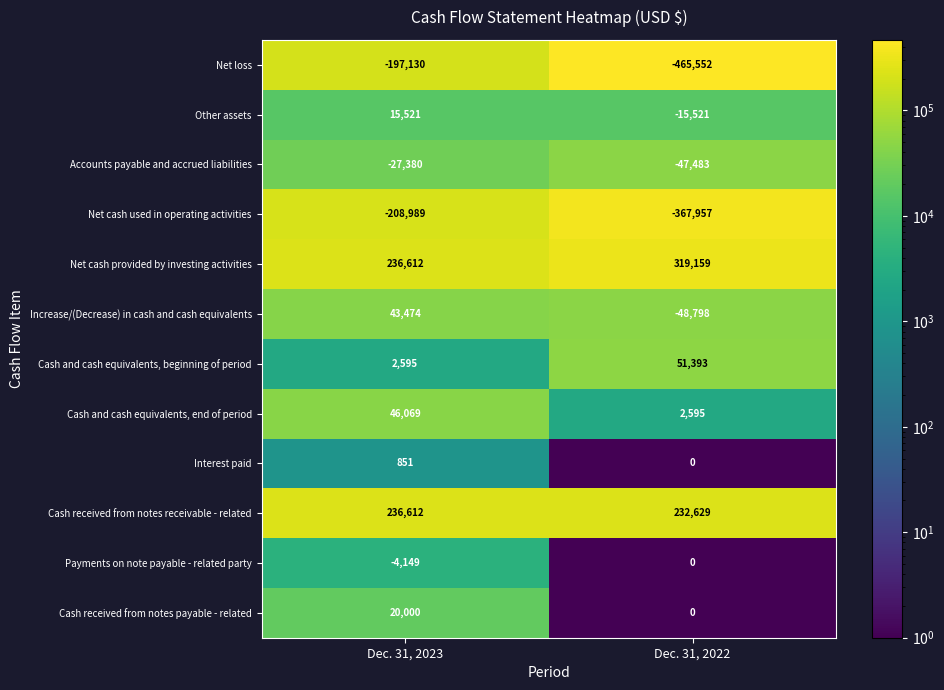

Rank the series by their maximum value, from highest to lowest.

Net cash provided by investing activities, Cash received from notes receivable - related, Cash and cash equivalents, beginning of period, Cash and cash equivalents, end of period, Increase/(Decrease) in cash and cash equivalents, Cash received from notes payable - related, Other assets, Interest paid, Payments on note payable - related party, Accounts payable and accrued liabilities, Net loss, Net cash used in operating activities